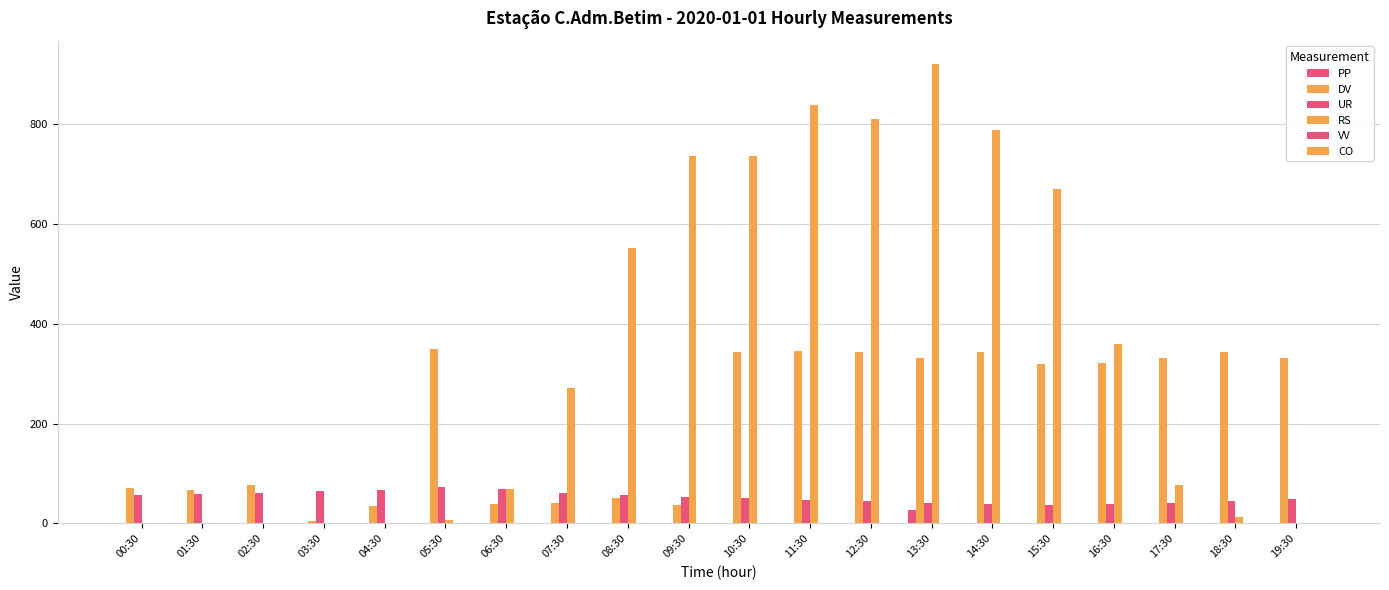

True or false: RS has a value of -432.8 at 04:30.

False